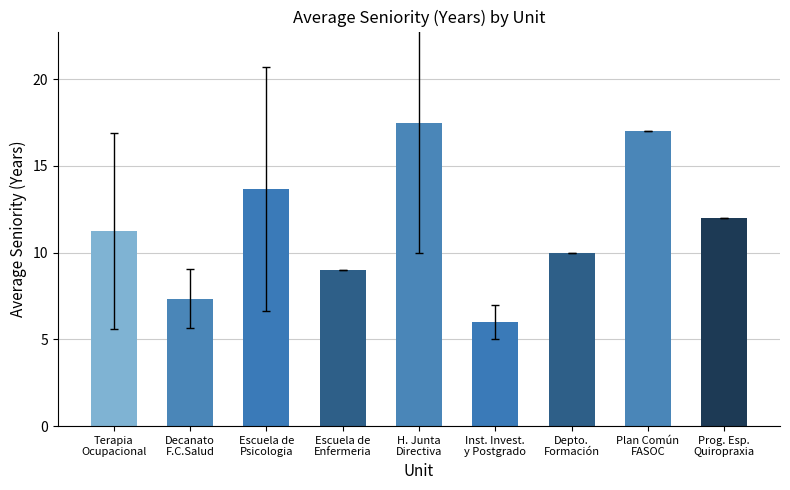

Rank the categories by value from highest to lowest.

H. Junta
Directiva, Plan Común
FASOC, Escuela de
Psicologia, Prog. Esp.
Quiropraxia, Terapia
Ocupacional, Depto.
Formación, Escuela de
Enfermeria, Decanato
F.C.Salud, Inst. Invest.
y Postgrado